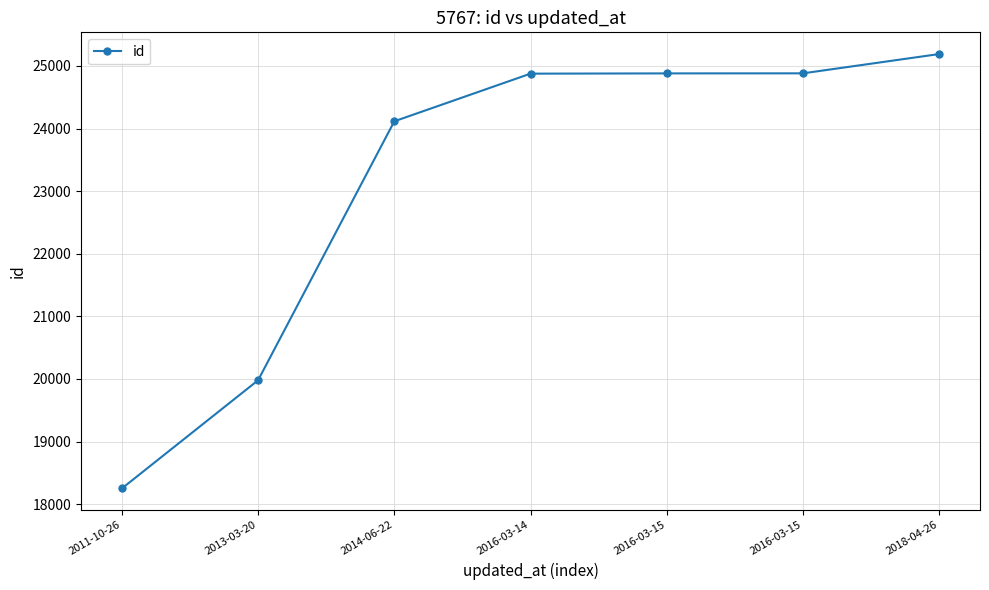

Count the number of categories in the chart.

7